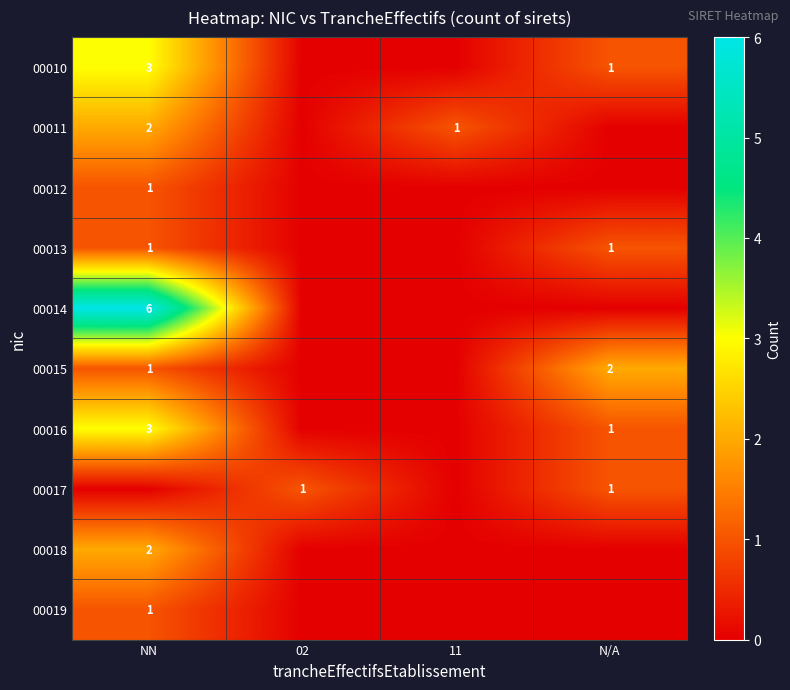

The 00016 series shows 3 at NN. True or false?

True